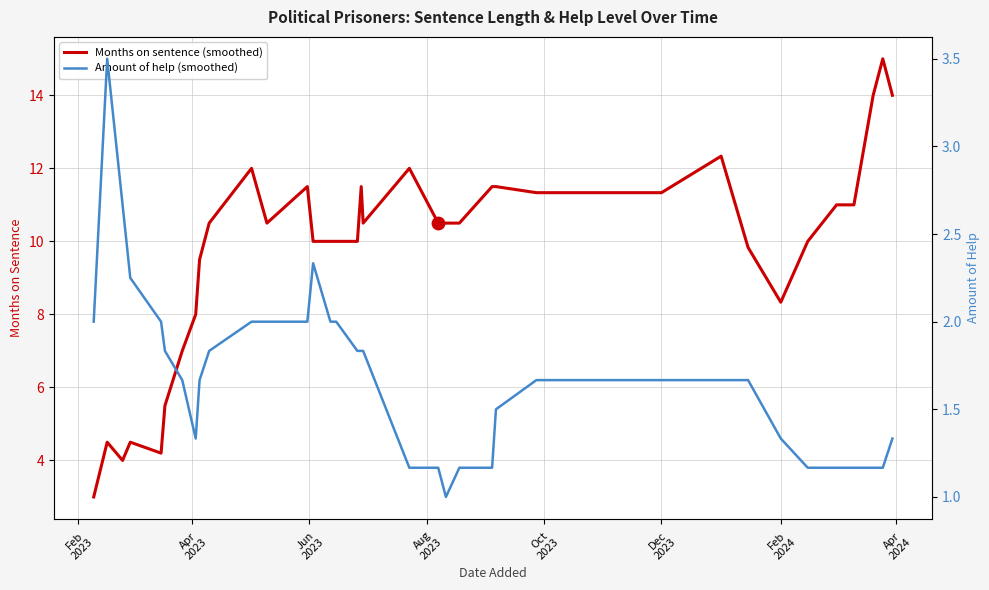

Which series contains the highest Y value?

Months on sentence (smoothed)